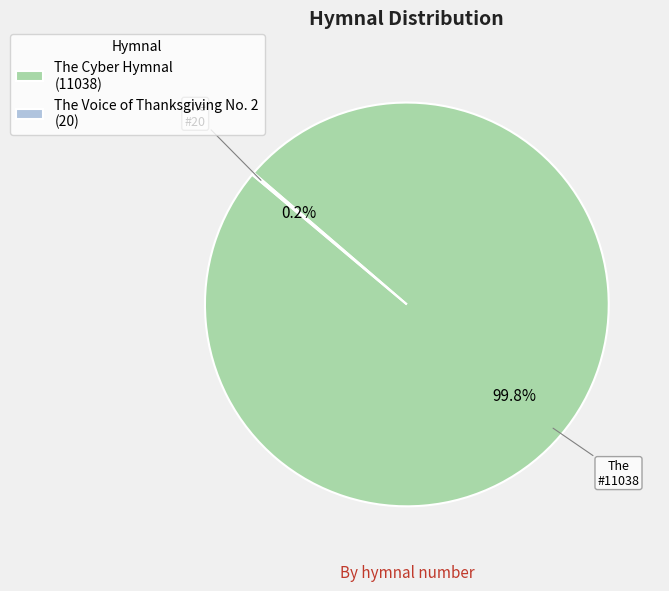

Does The Cyber Hymnal (11038) represent more than half of the total?

Yes